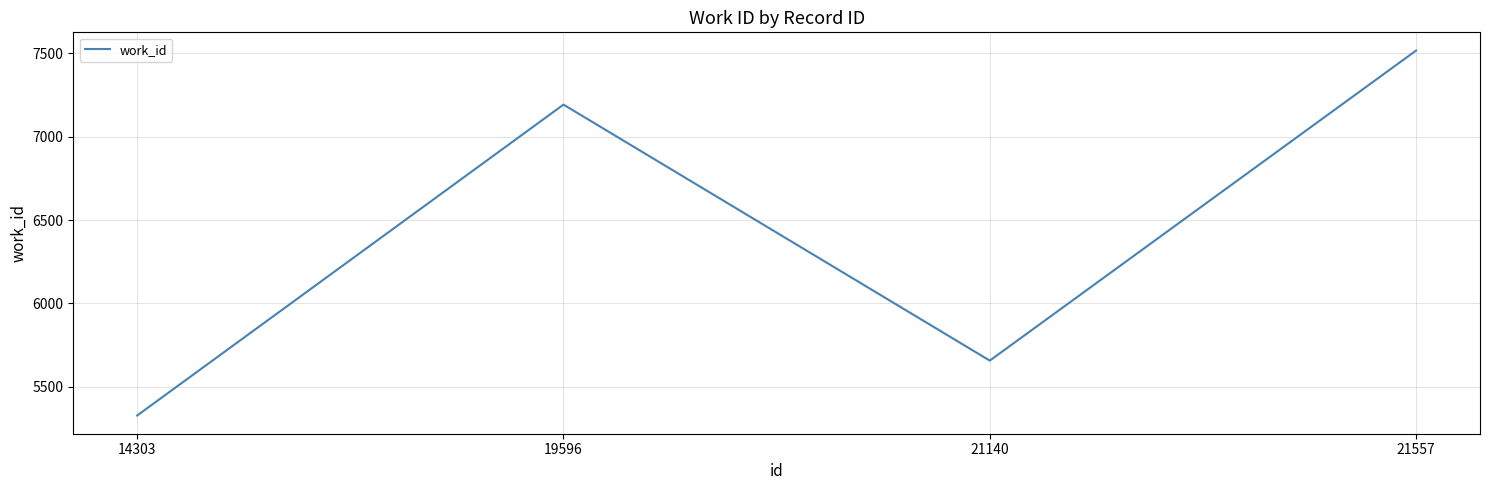

What is the approximate value at 19596?

7192